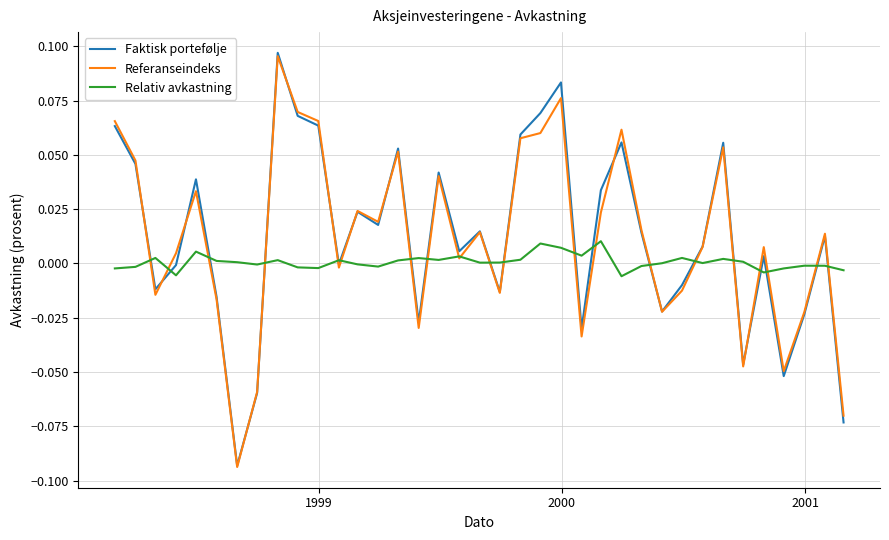

Which series has the largest range (max minus min)?

Faktisk portefølje